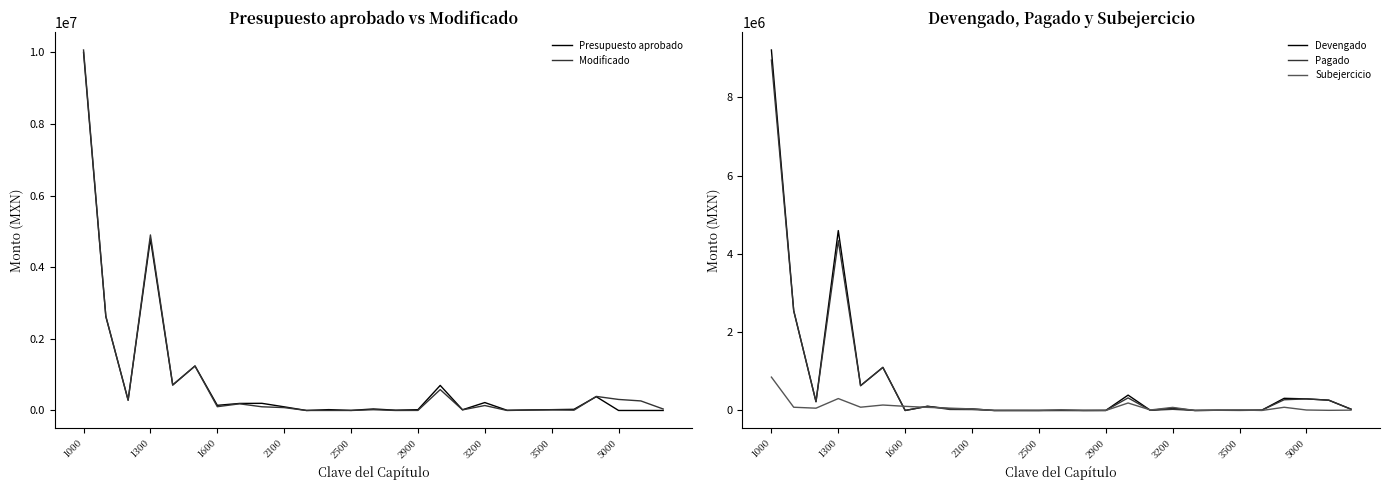

How many values in the Subejercicio series are below 20000?

13